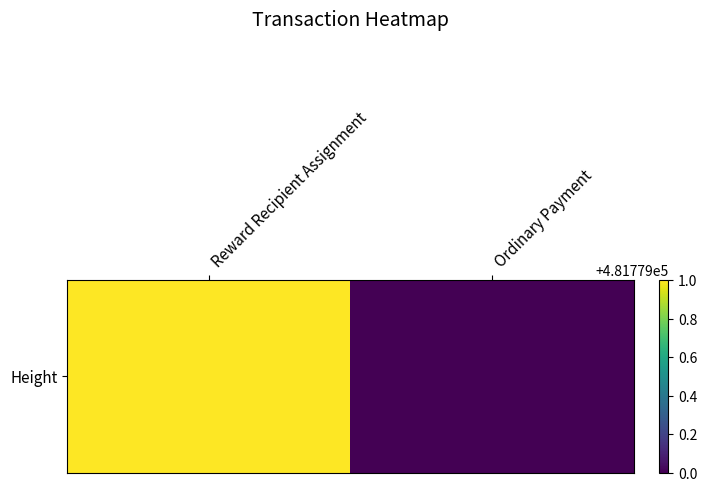

Reading right to left, transcribe all the data shown in this chart.

Ordinary Payment=481779	Reward Recipient Assignment=481780